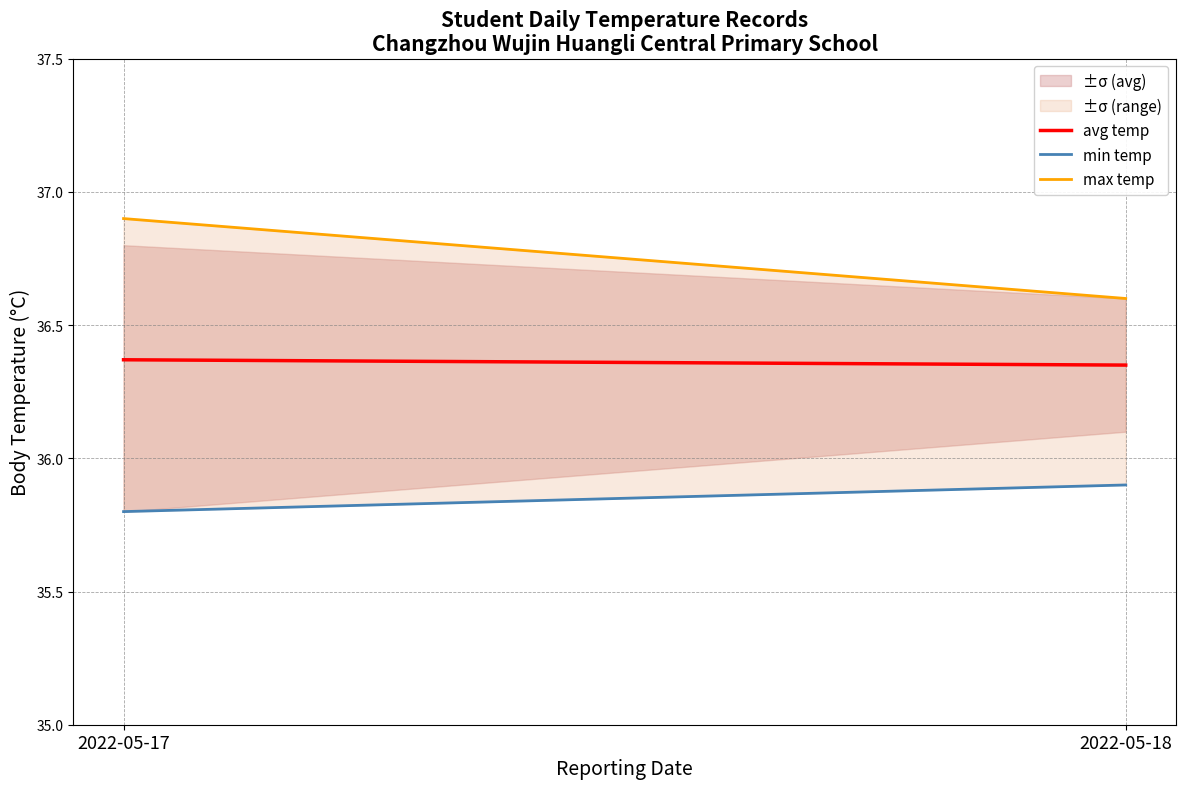

Which has a higher value, 2022-05-18 or 2022-05-17?

2022-05-17